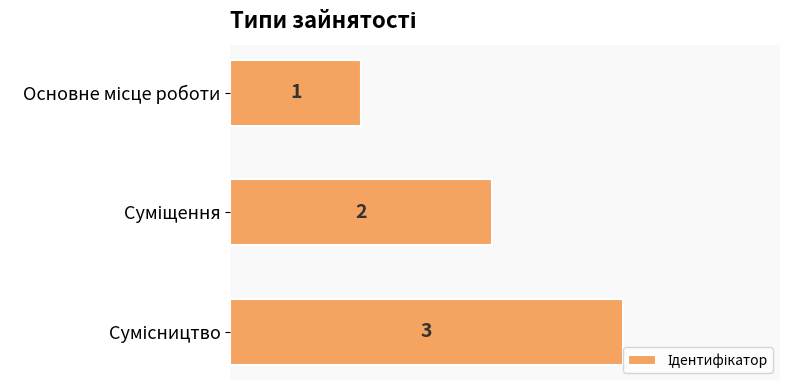

What is the sum of all values?

6